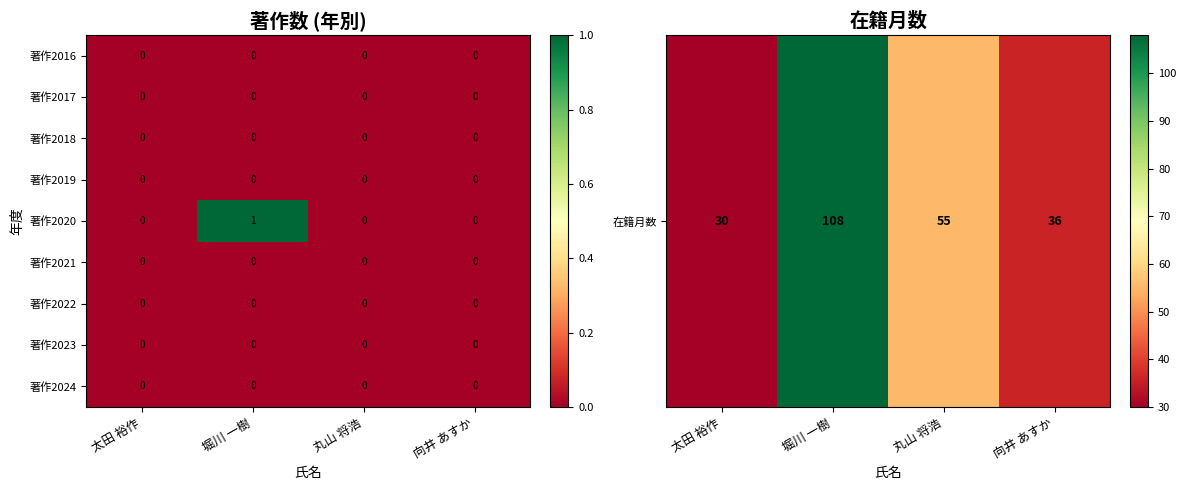

Which series has the largest total across all categories?

著作2020